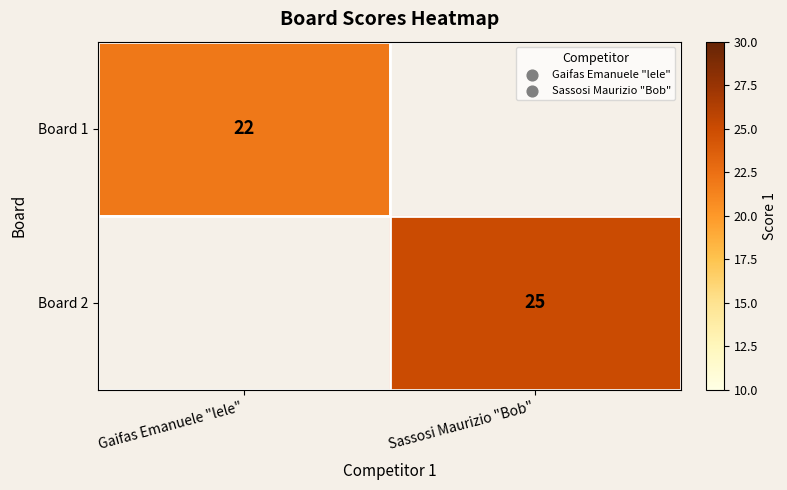

The Board 2 series shows 39 at Sassosi Maurizio "Bob". True or false?

False